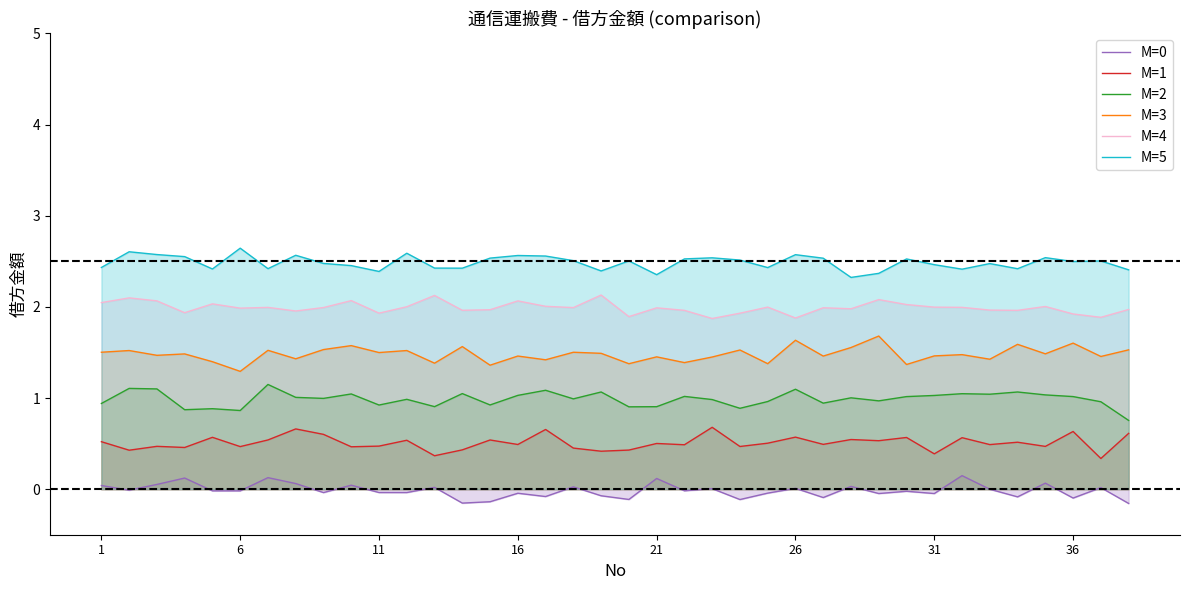

Does the chart display data point markers on the line(s)?

No